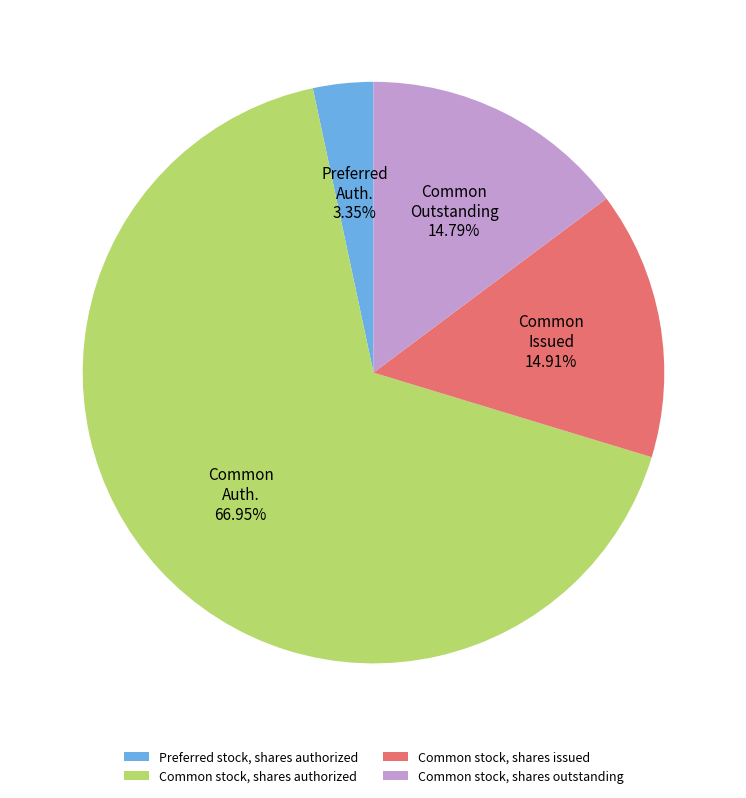

To the nearest percent, what percentage of the pie is Common stock, shares authorized?

67%